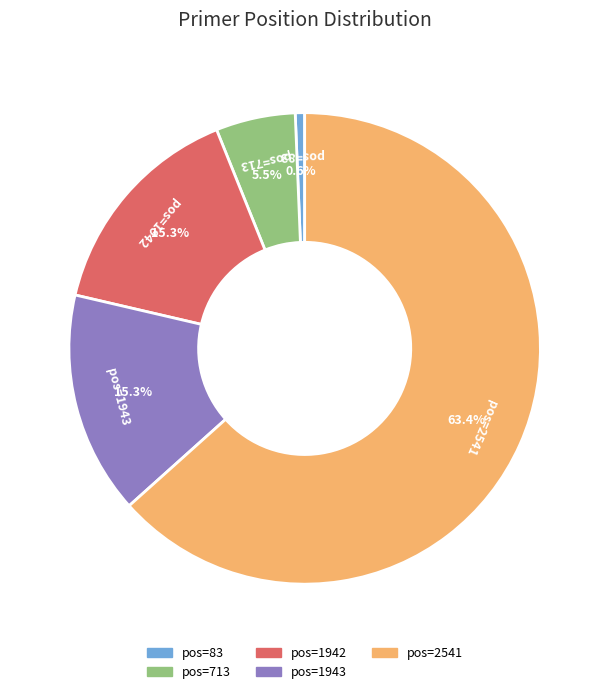

What is the largest slice in the pie chart?

pos=2541